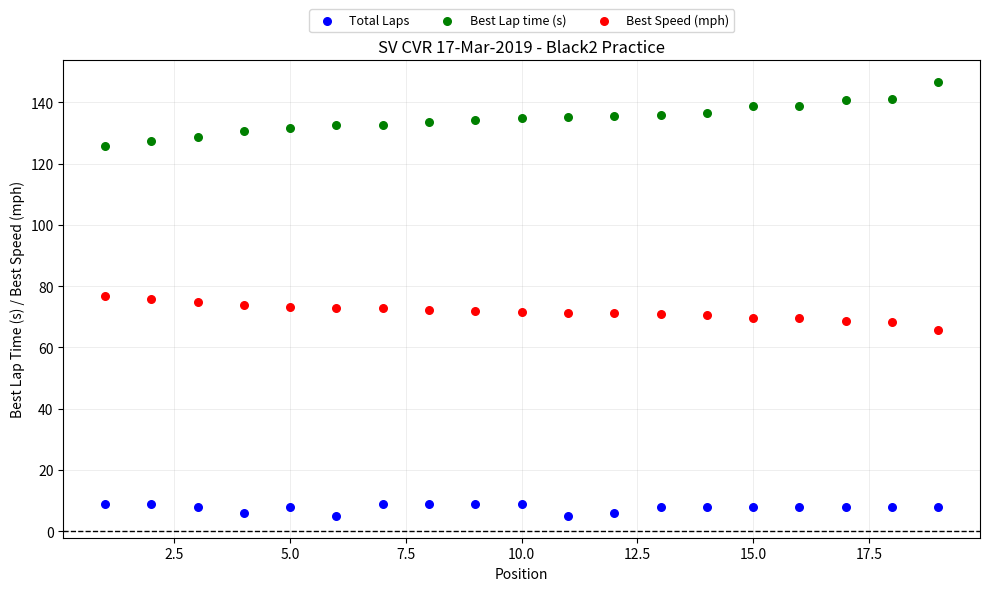

Across all data points, what is the range of X values (max minus min)?

18.0